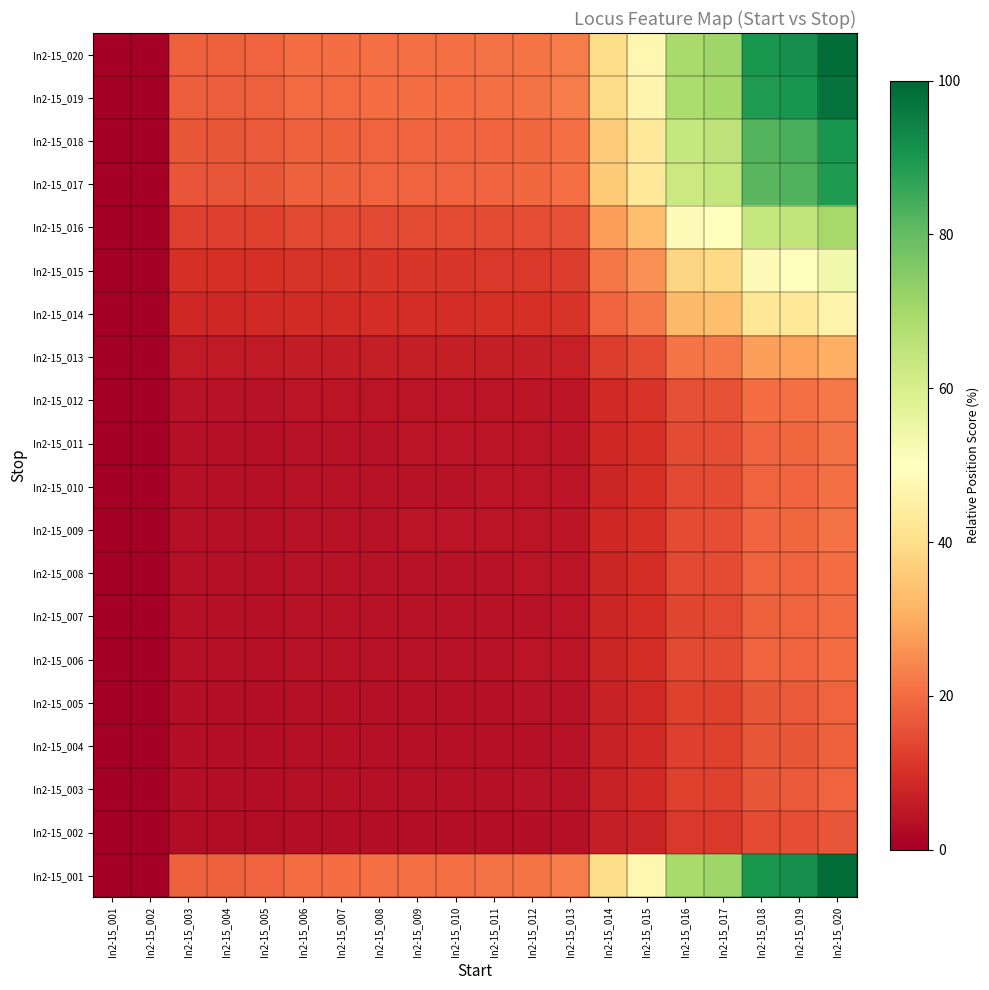

At how many categories does at least one series exceed 11?

18